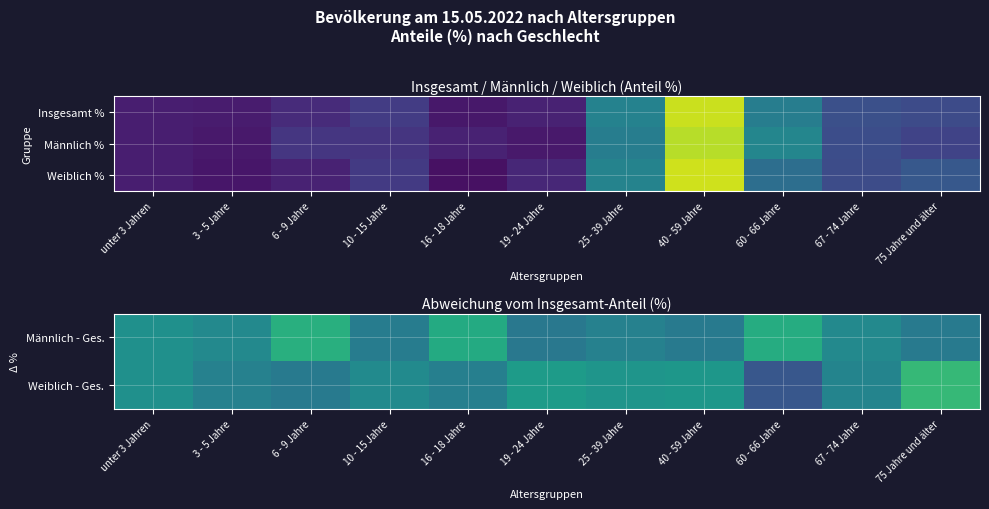

Where does the Weiblich % series first go above 6?

25 - 39 Jahre